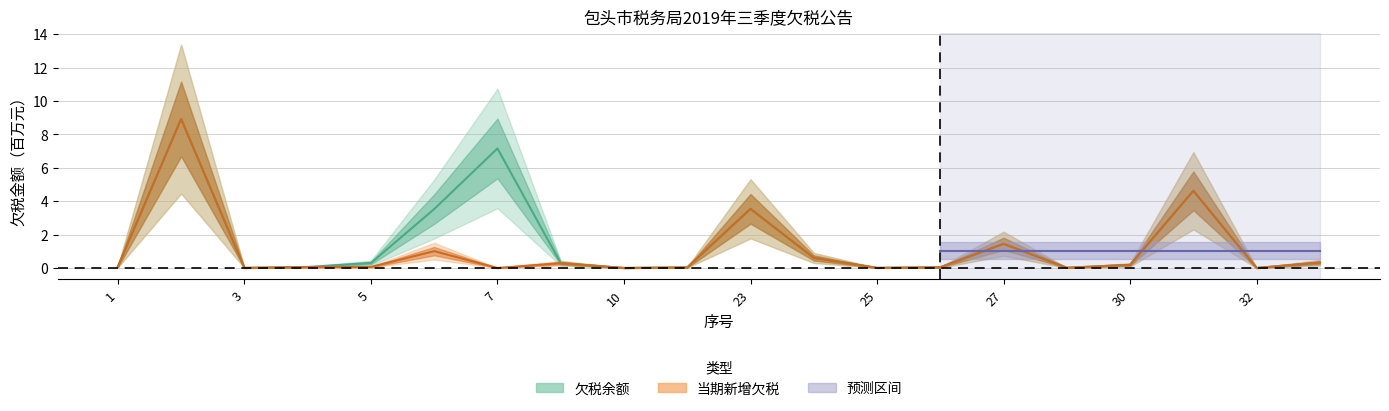

True or false: 欠税余额 has more than 0 points higher than both neighbors.

True